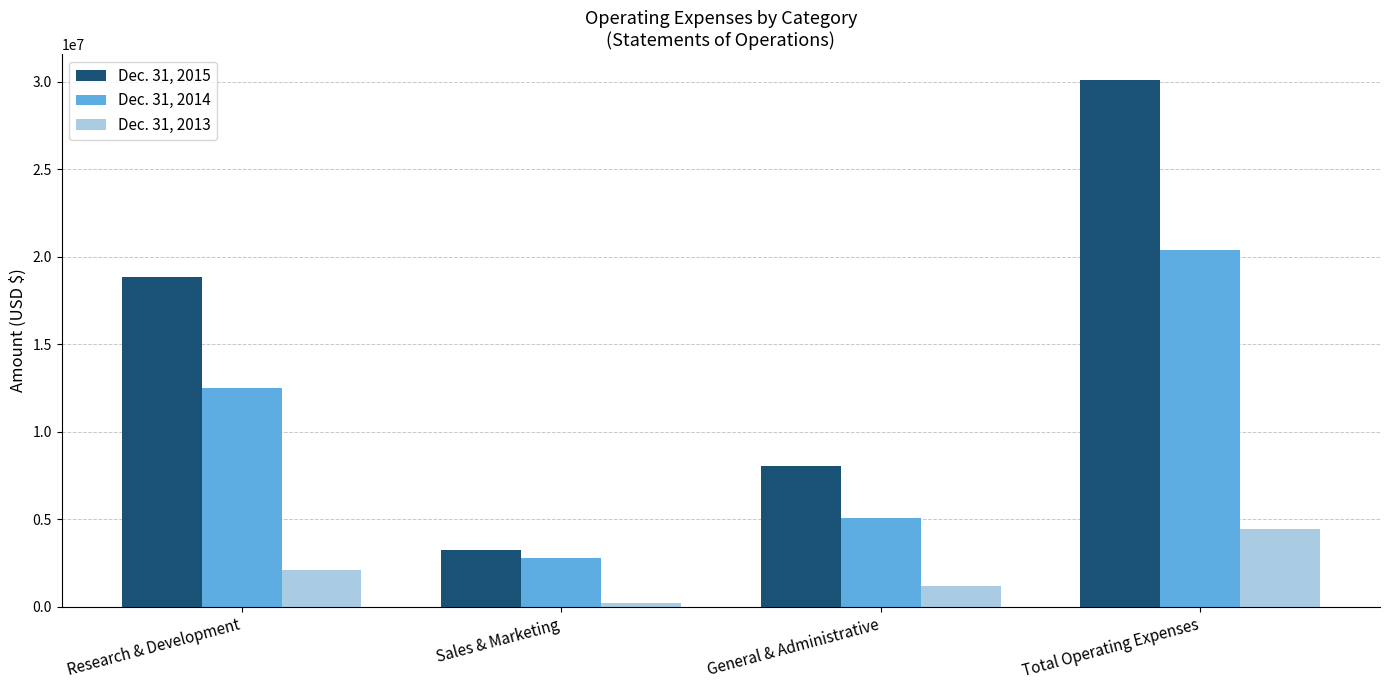

The value of Dec. 31, 2015 at Sales & Marketing is 3221303. True or false?

True